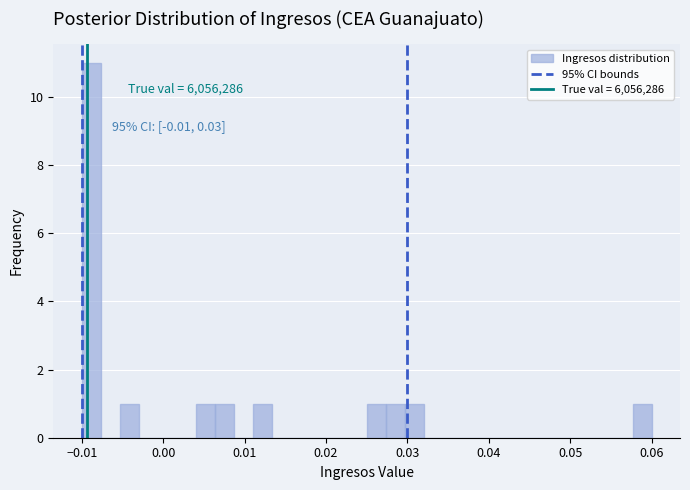

Read against the x-axis, roughly where is the centre of the tallest bar?

-0.009